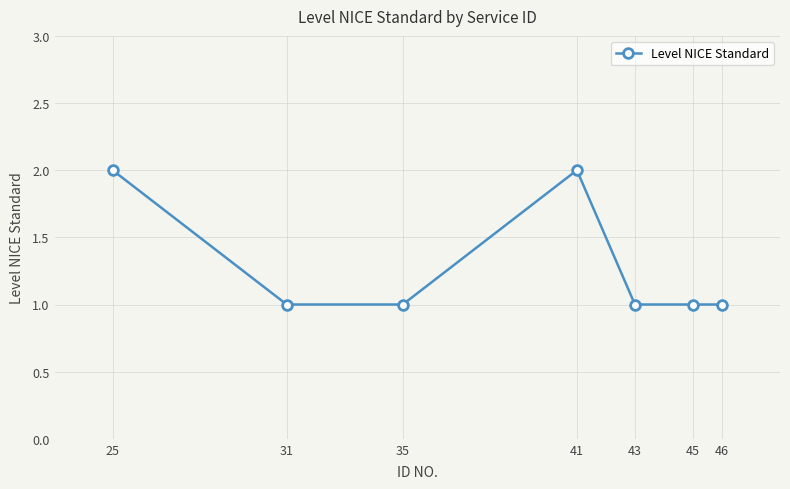

The chart shows a value of 2 at 41. True or false?

True